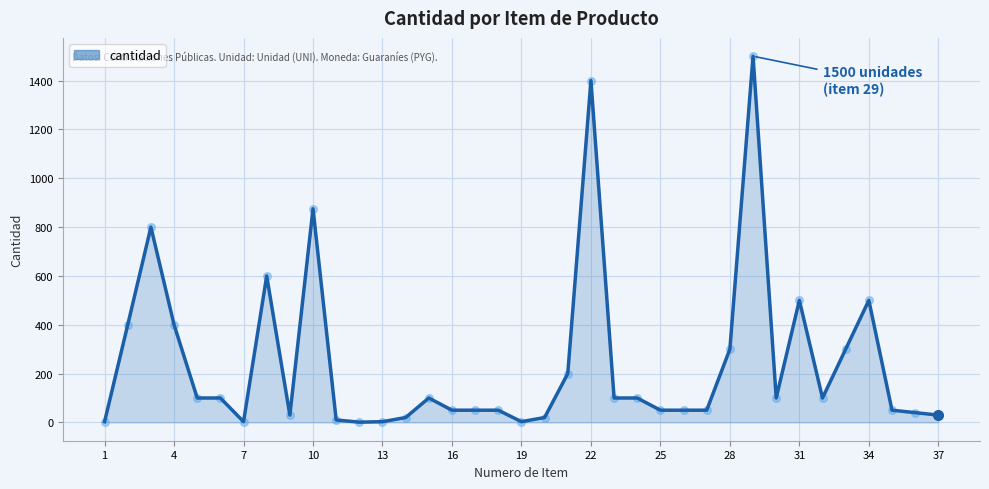

What is the difference between the maximum and minimum values?

1499